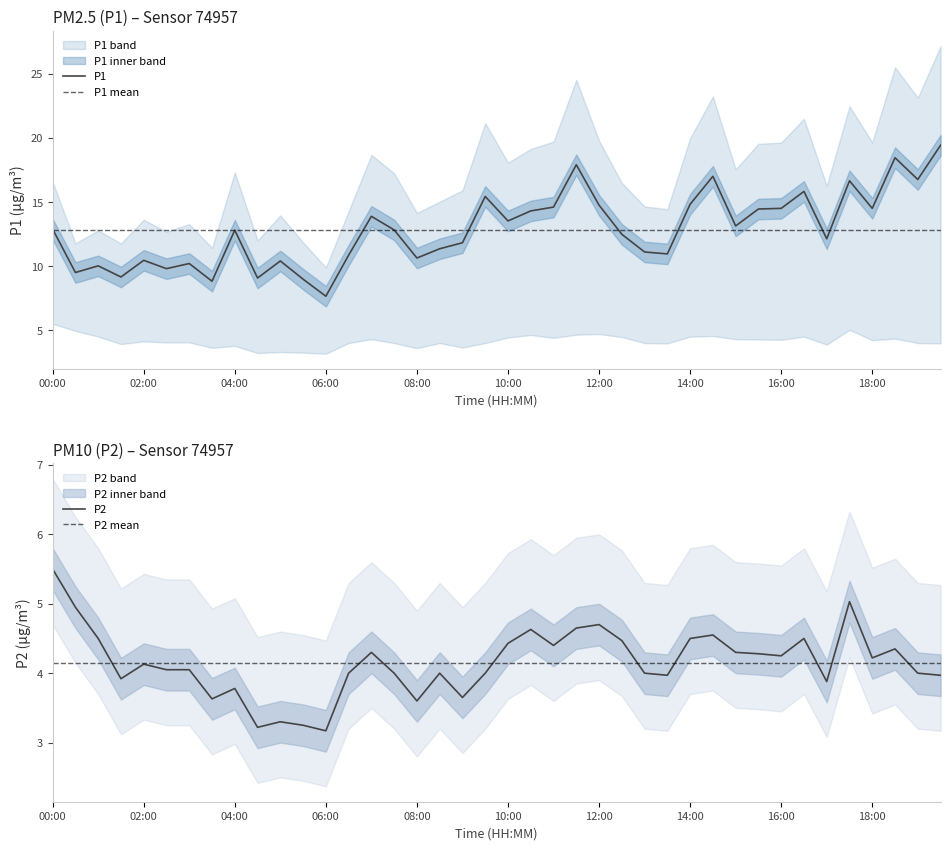

What is the label of the 35th point from the left?

17:00